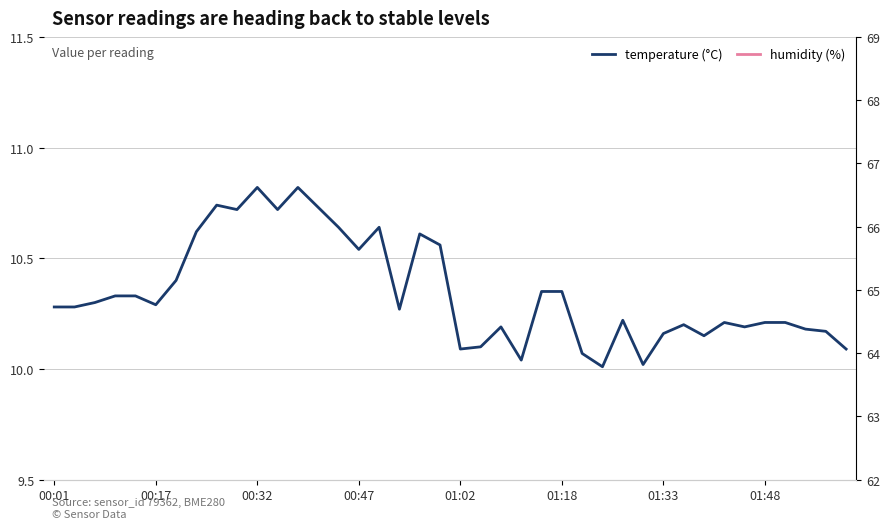

What are all the series names shown in the legend?

temperature (°C), humidity (%)